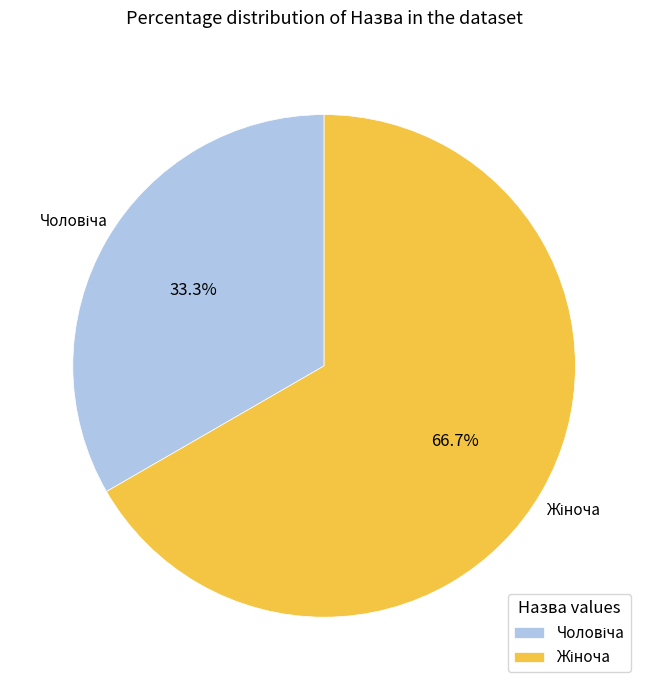

Is there any slice that represents more than half of the pie?

Yes